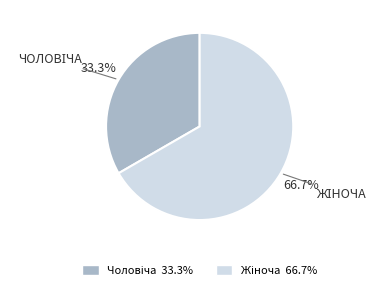

How many slices are in this pie chart?

2